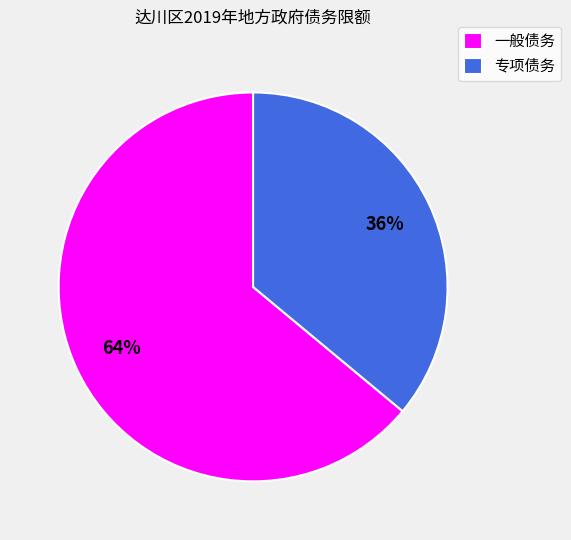

To the nearest percent, what is the average slice percentage?

50%